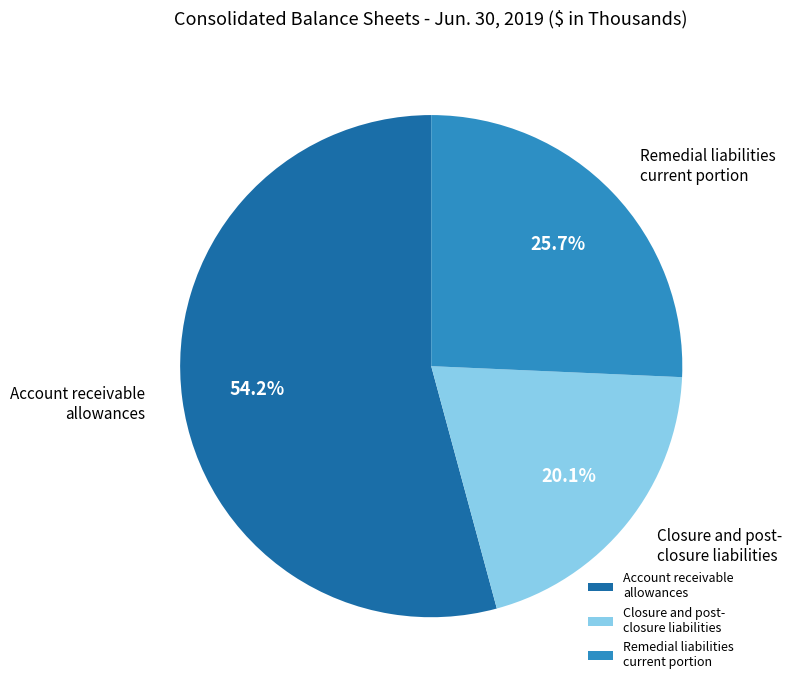

Approximately how many times larger is the value at Account receivable allowances compared to Remedial liabilities current portion?

2.1